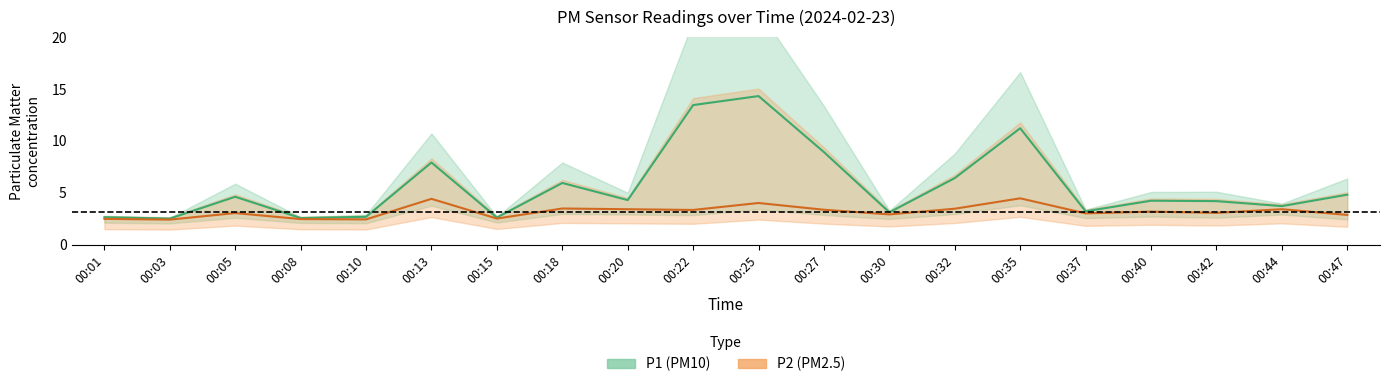

At which category does P1 reach its first local valley?

00:03